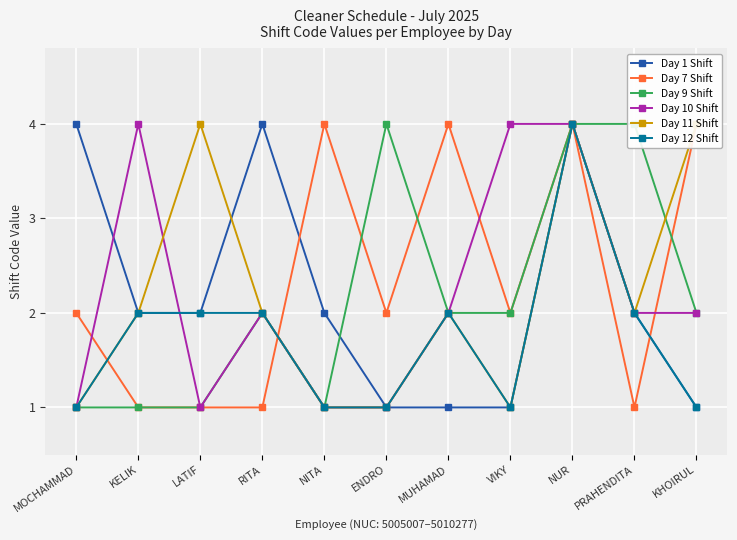

What is the difference between the maximum and minimum values in the Day 10 Shift series?

3